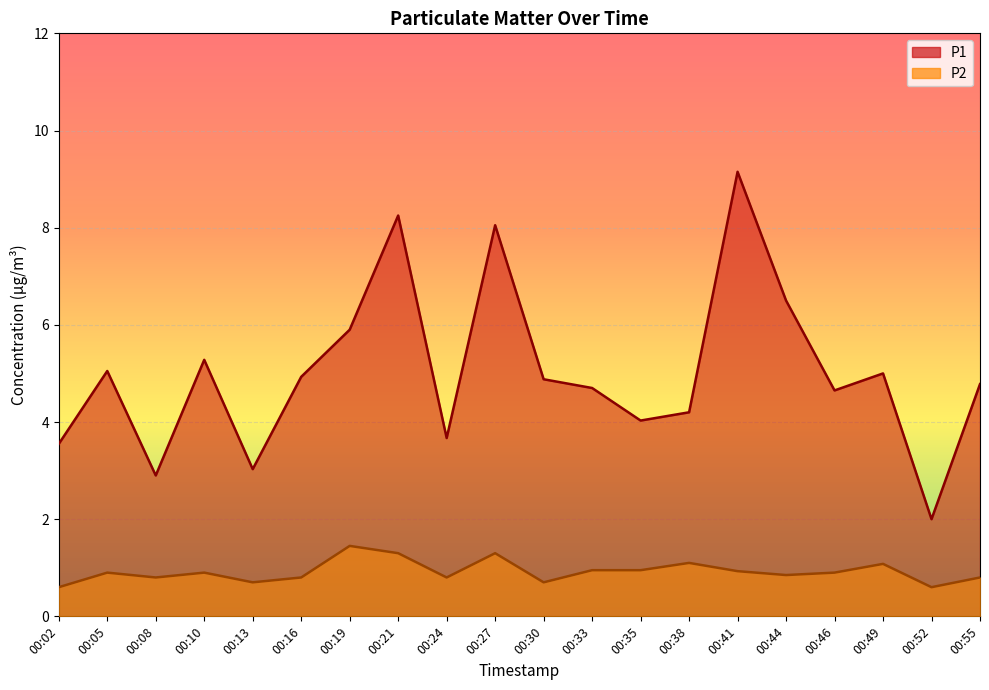

True or false: P2 has a value of 0.6 at 00:10.

False